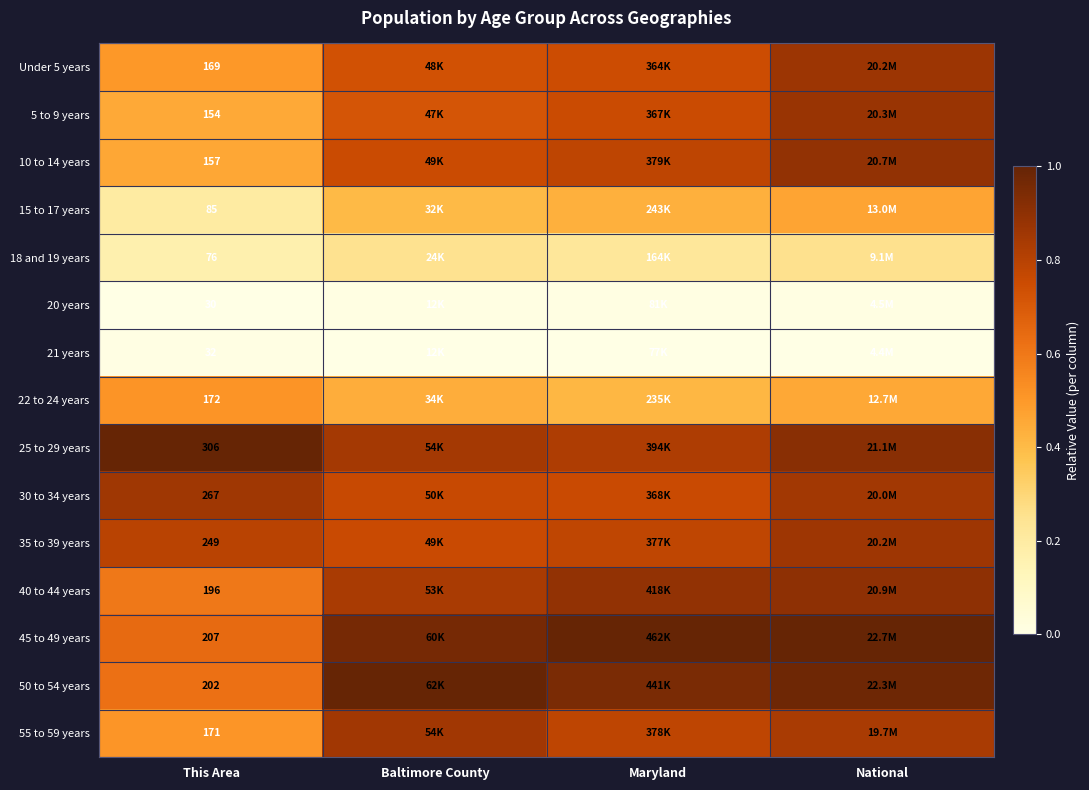

How many 40 to 44 years values are between 0 and 1?

4